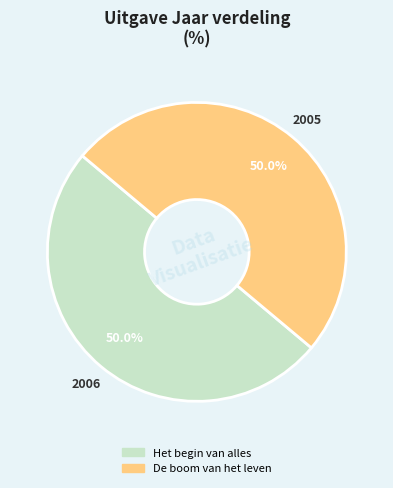

To the nearest percent, what is the combined percentage of De boom van het leven and Het begin van alles?

100%